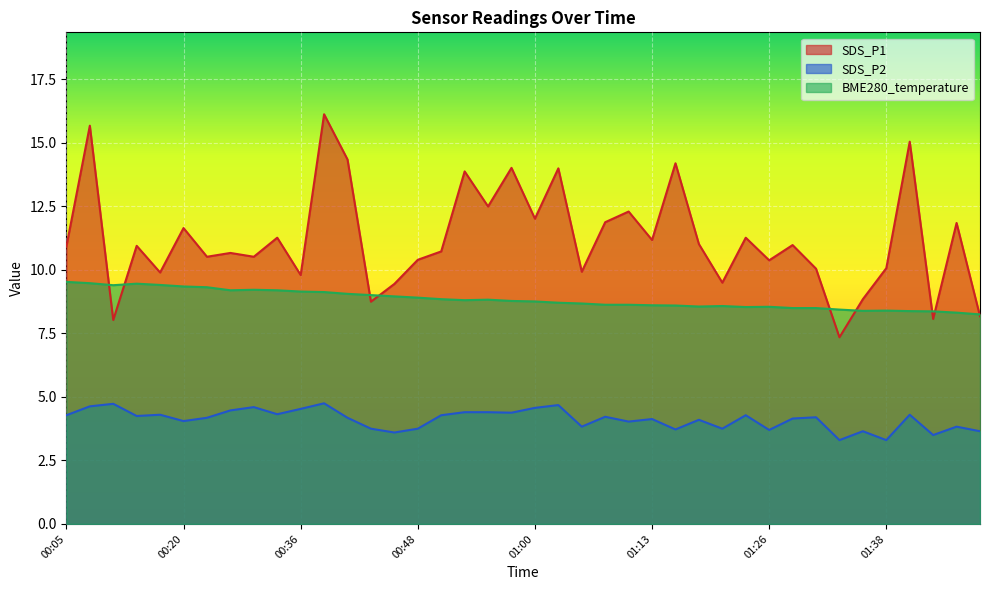

Which label corresponds to the largest value in the chart?

00:38